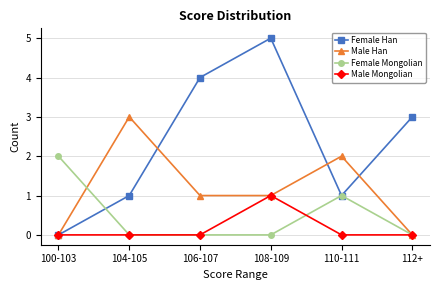

List the series in order of their overall mean, highest first.

Female Han, Male Han, Female Mongolian, Male Mongolian